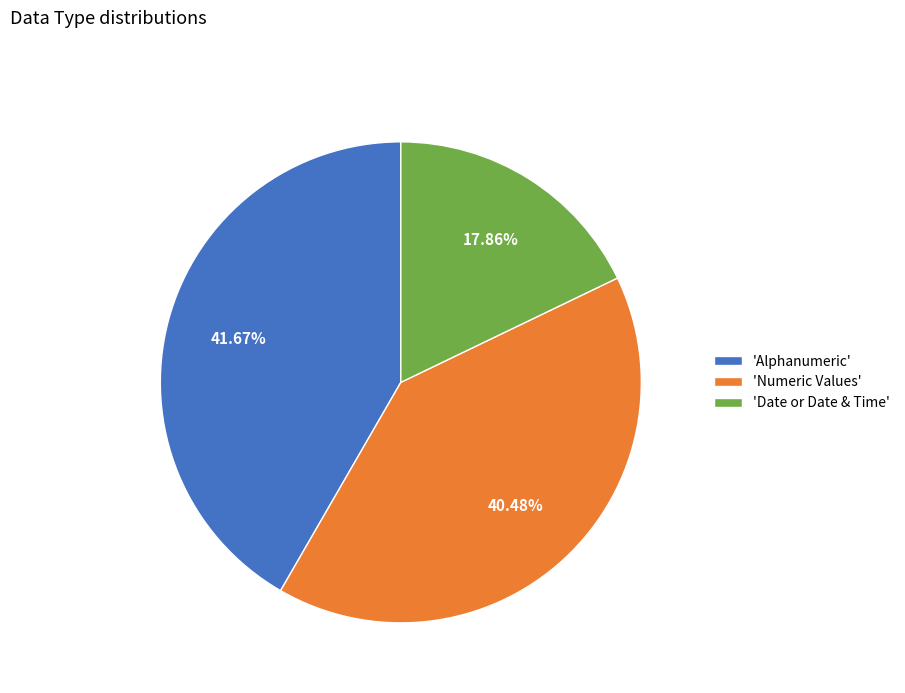

Between 'Date or Date & Time' and 'Alphanumeric', which is larger?

'Alphanumeric'